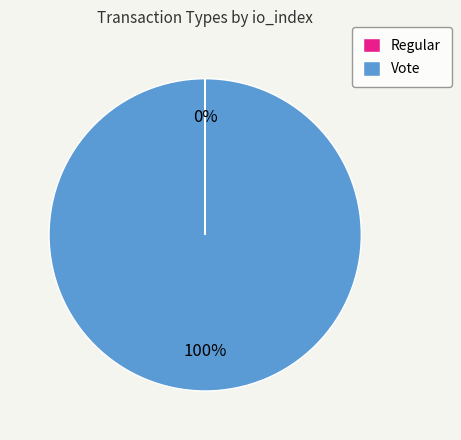

What percentage is the Vote slice, to the nearest percent?

100%